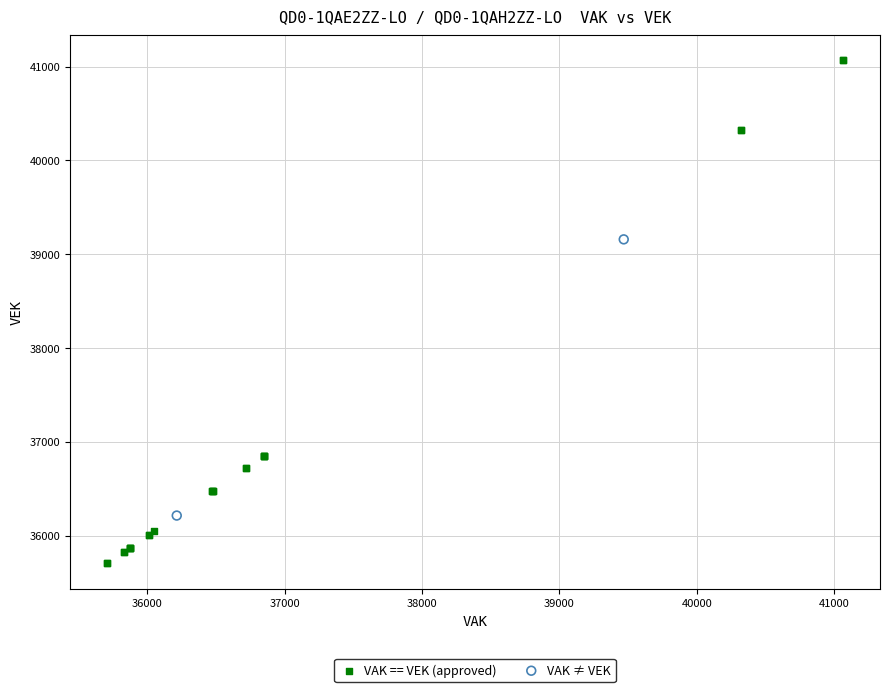

Which series contains the highest Y value?

VAK == VEK (approved)